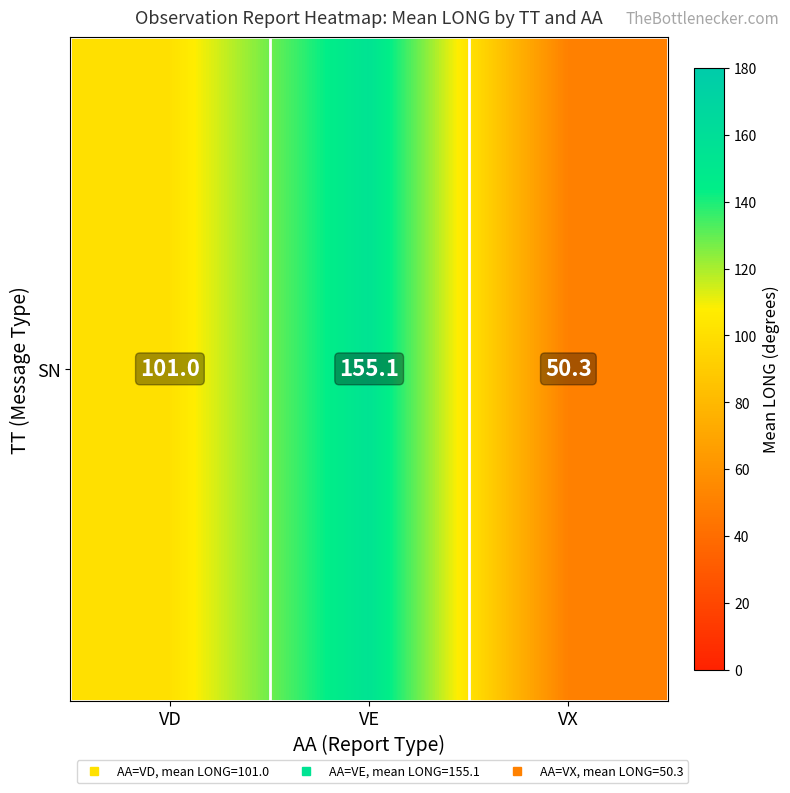

True or false: the data shows 169.5 at VD.

False